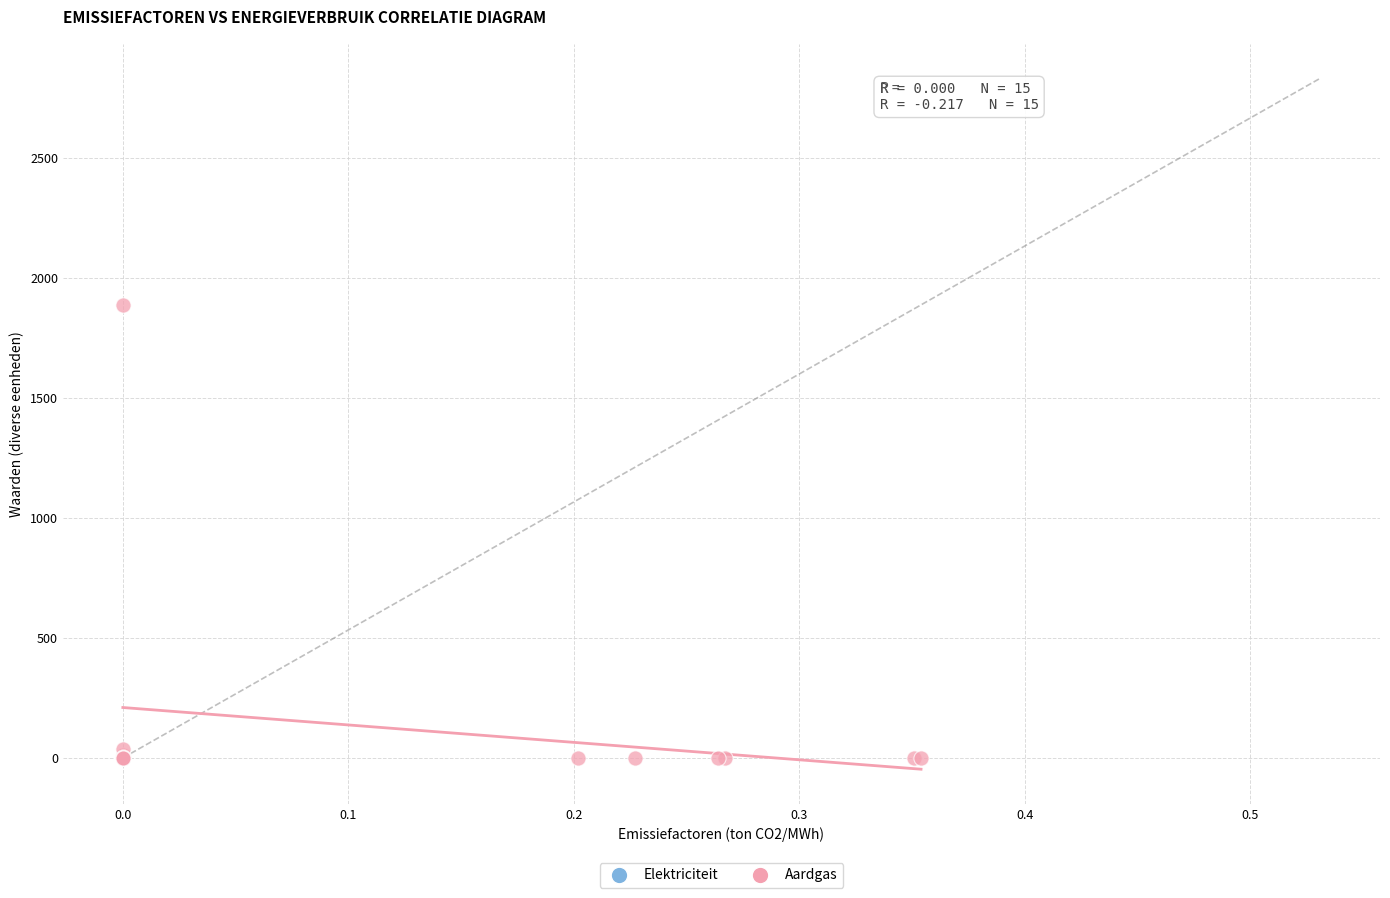

Which series has the largest Y range (max minus min)?

Aardgas